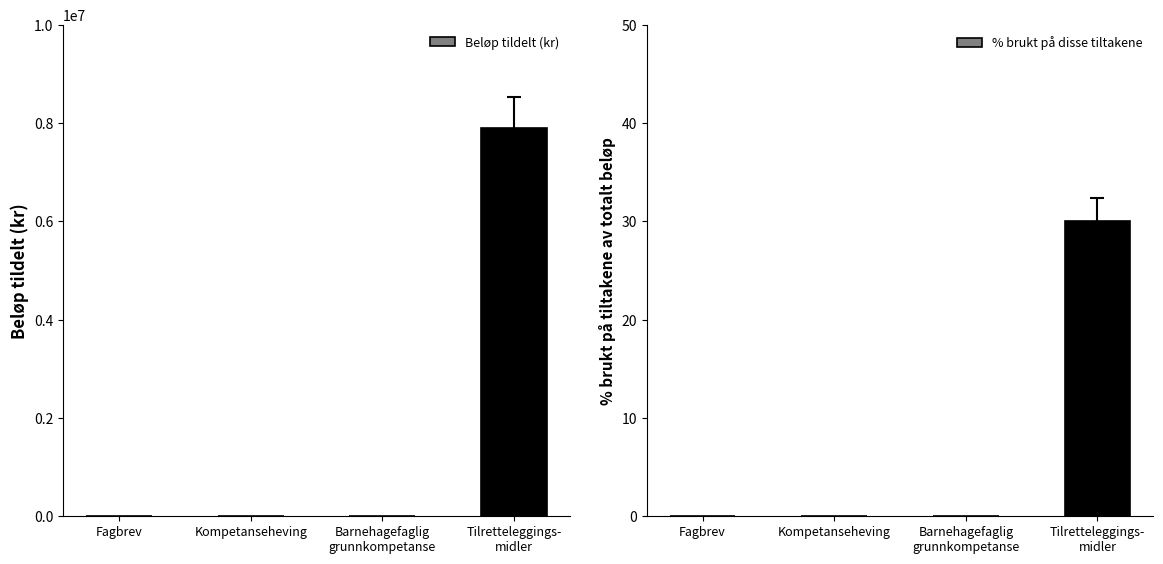

At which label is % brukt på disse tiltakene closest to 15?

Fagbrev